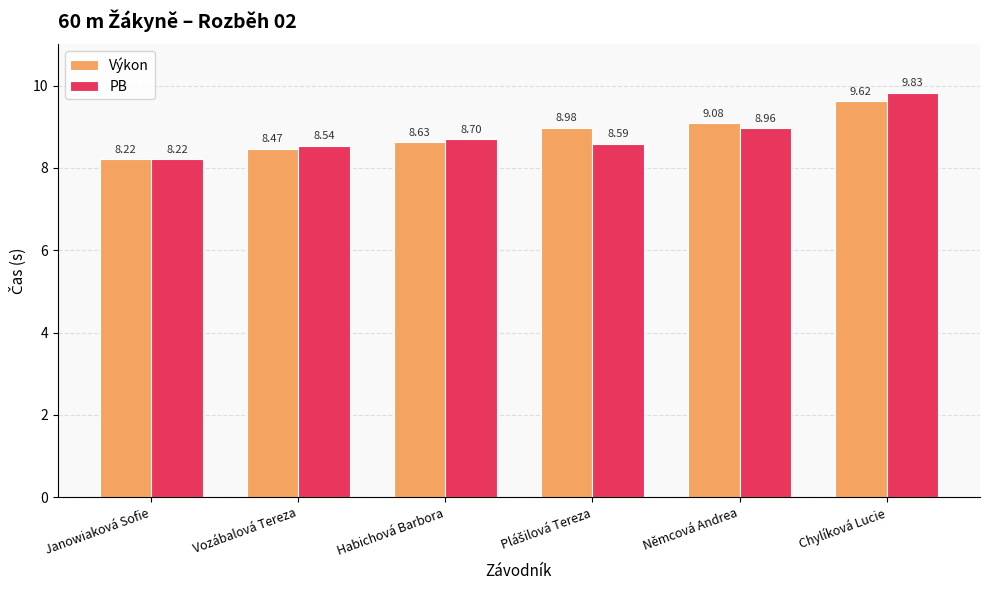

What is the spread (max minus min) of values at Chylíková Lucie?

0.2